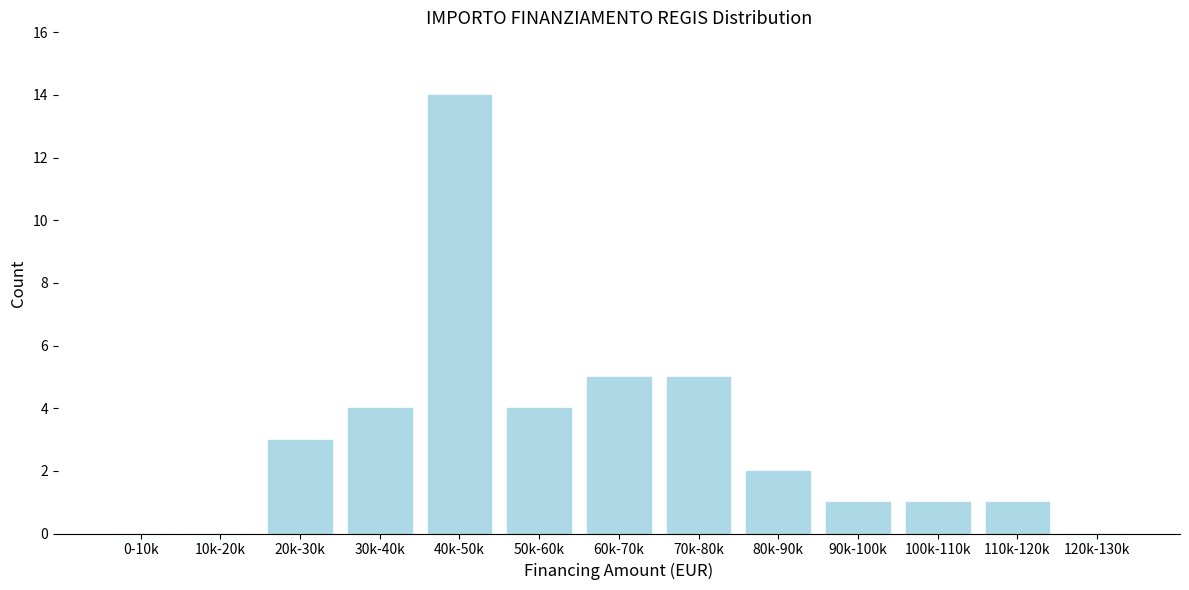

Reading right to left, list all the values displayed in this chart.

120k-130k=0	110k-120k=1	100k-110k=1	90k-100k=1	80k-90k=2	70k-80k=5	60k-70k=5	50k-60k=4	40k-50k=14	30k-40k=4	20k-30k=3	10k-20k=0	0-10k=0